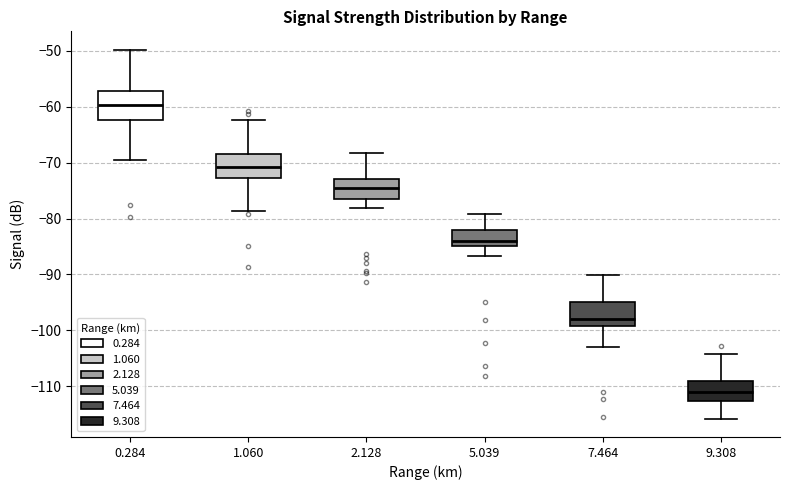

Where does the median line of the box at x = 1.060 sit on the y-axis? The values are not printed on the chart, so give them approximately, as read against the axis.

-71